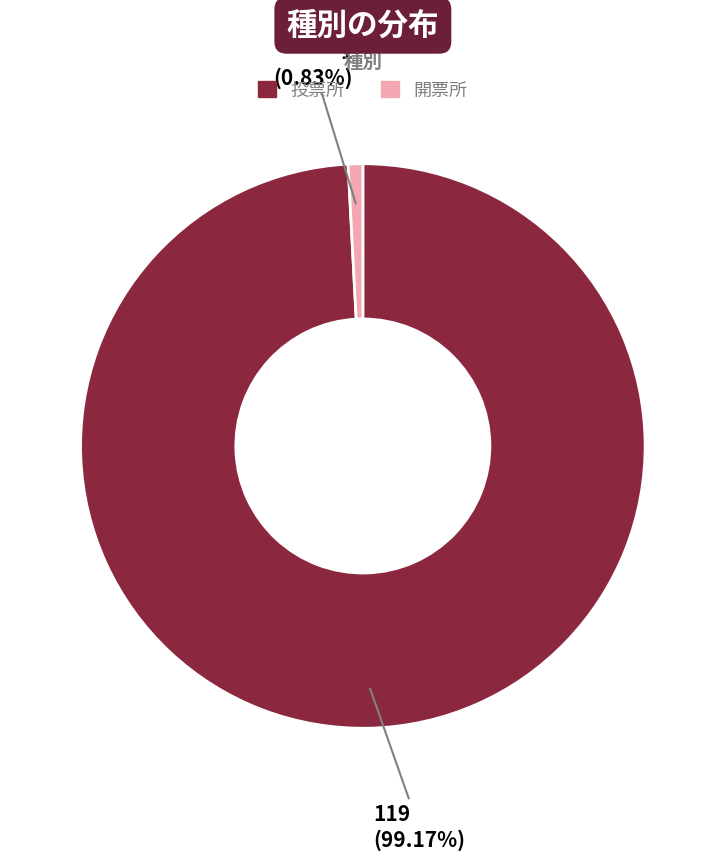

How many slices are in this pie chart?

2